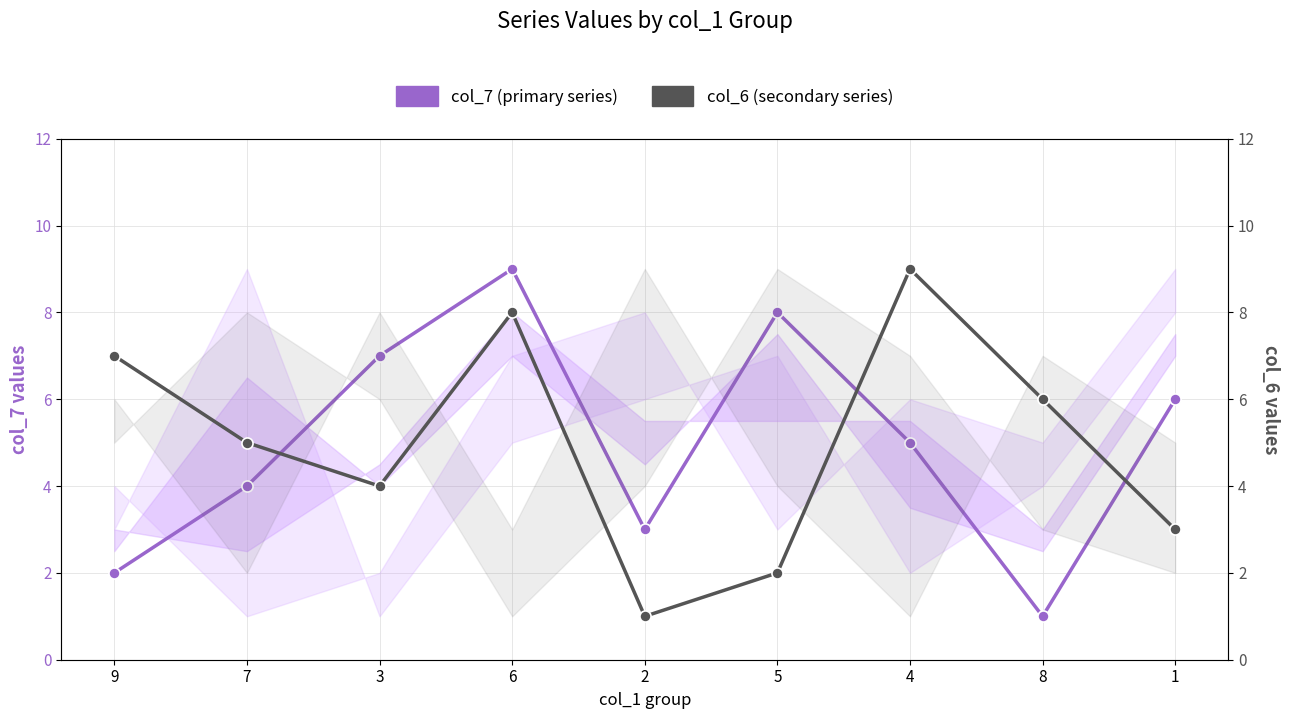

True or false: col_7 (primary) has a value of 2 at 7.

False